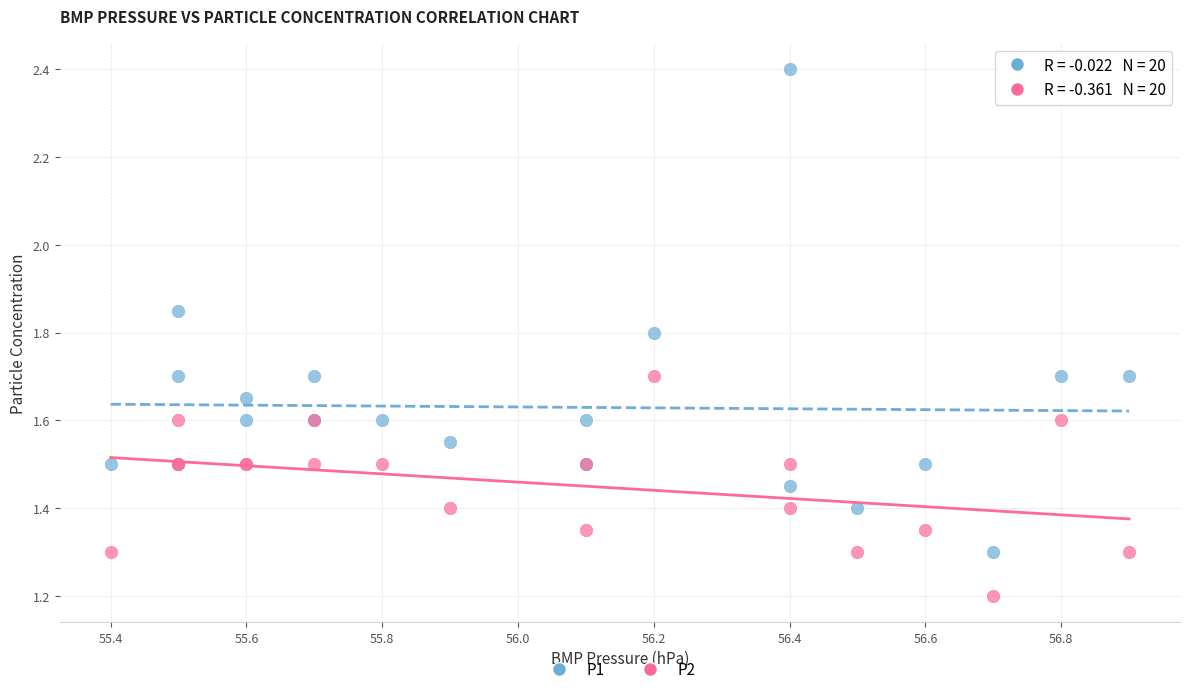

Which series has the widest spread of Y values?

P1